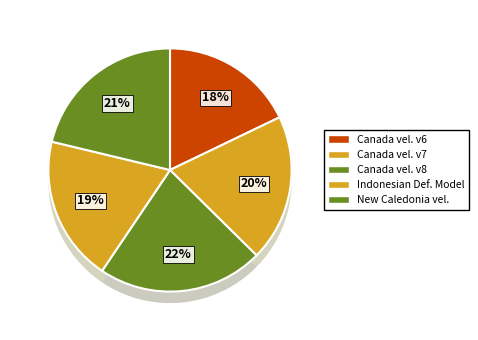

Is there any slice that represents more than half of the pie?

No